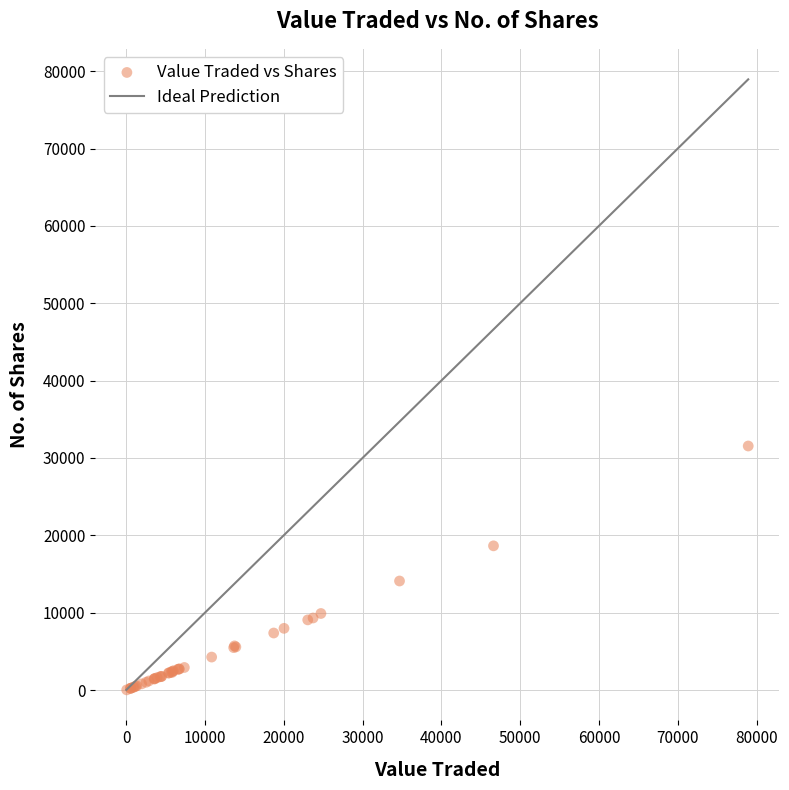

What Y value in the scatter plot is closest to 15790?

14101